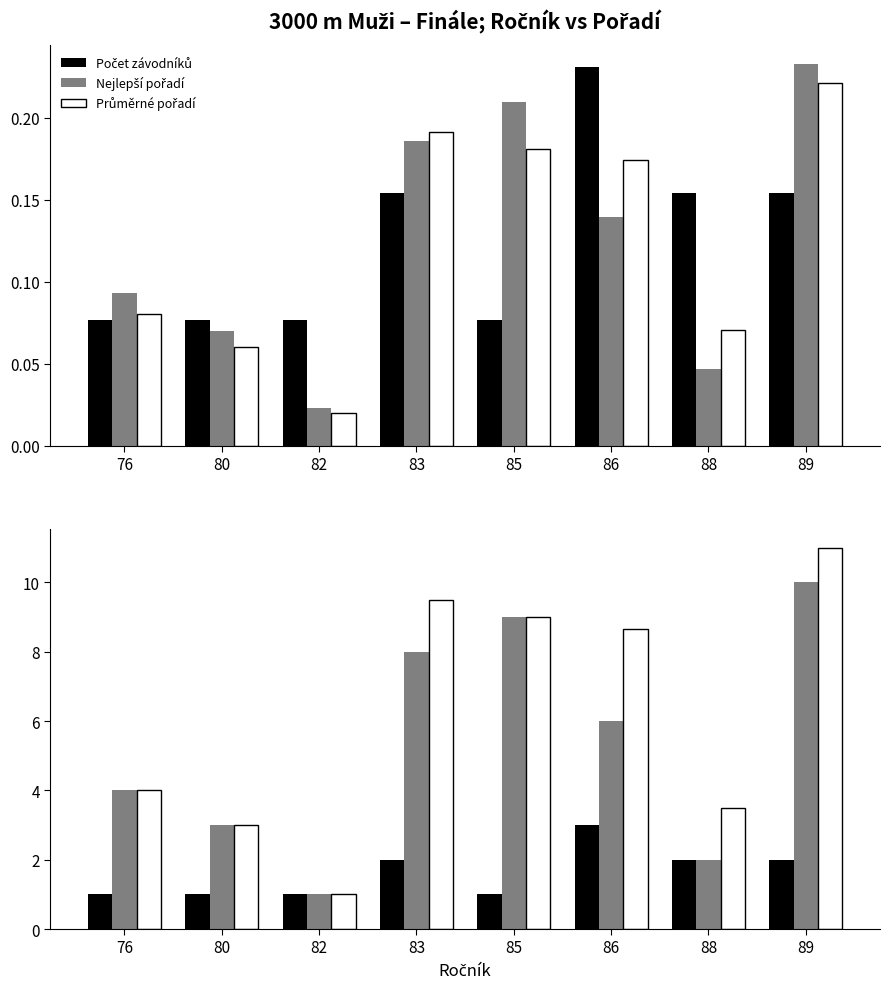

True or false: Nejlepší pořadí has a value of 3.9 at 80.

False